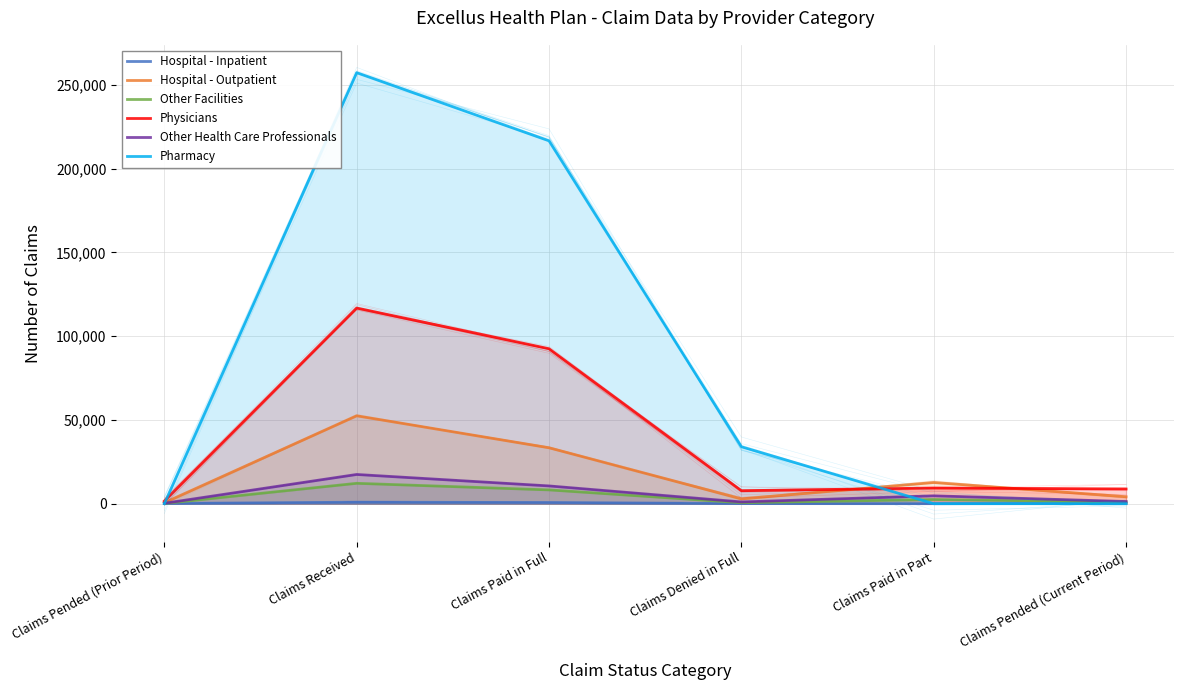

Which label corresponds to the largest value in the chart?

Claims Received